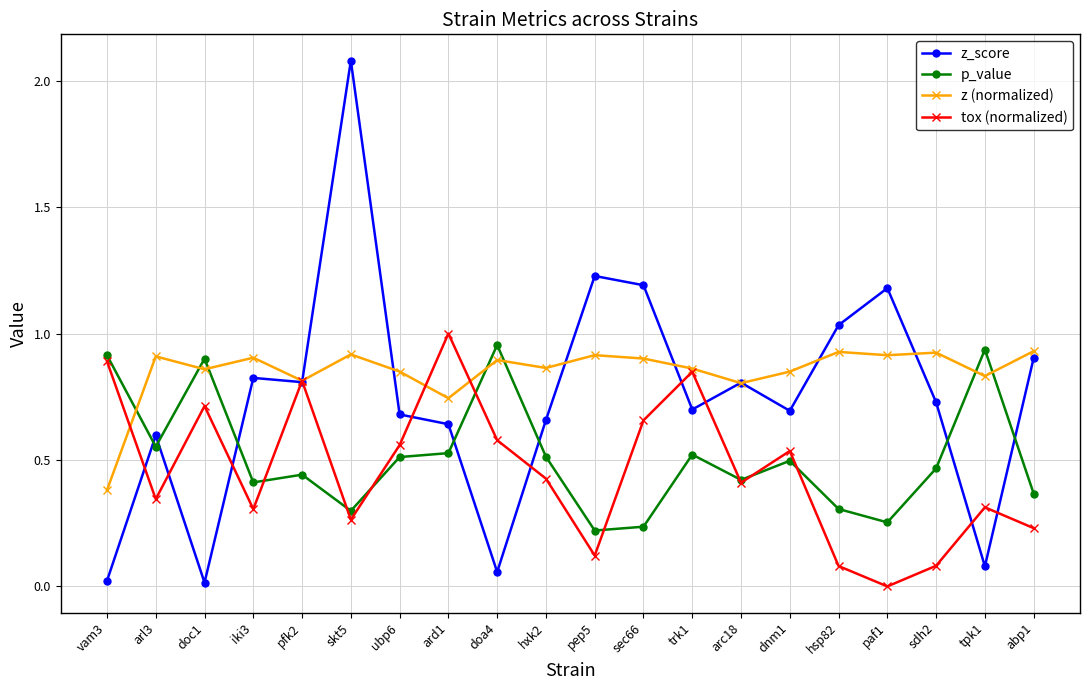

What are all the series names shown in the legend?

z_score, p_value, z (normalized), tox (normalized)